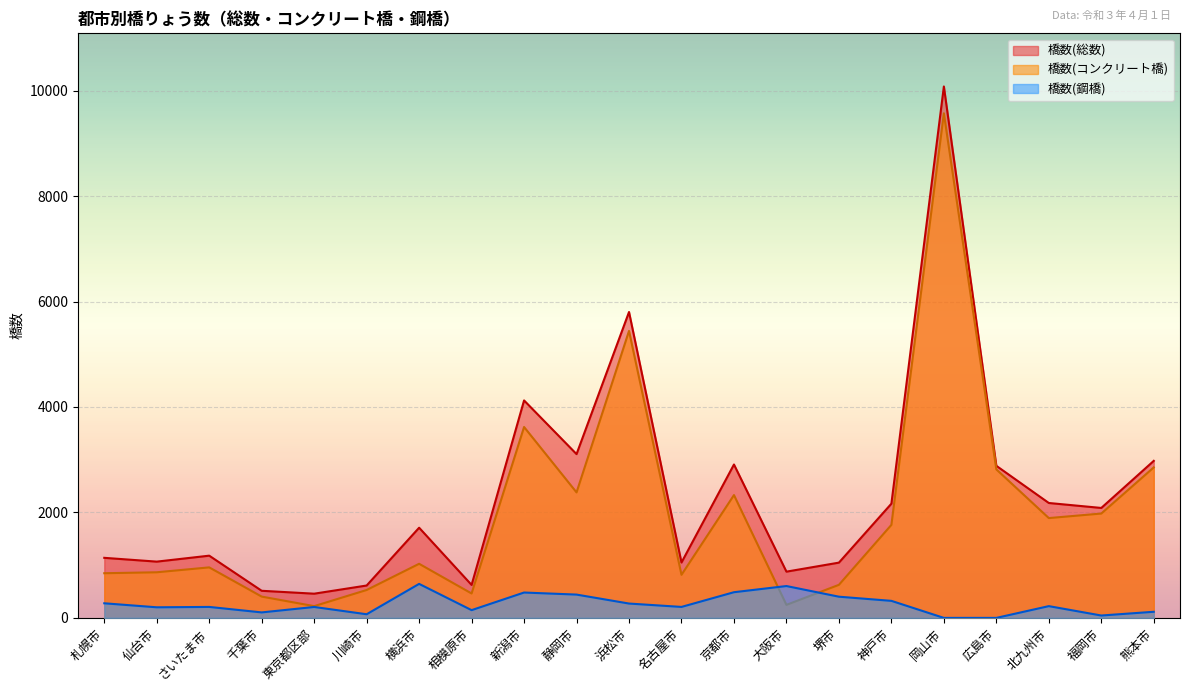

What value does the 橋数(コンクリート橋) series have at 北九州市?

1893